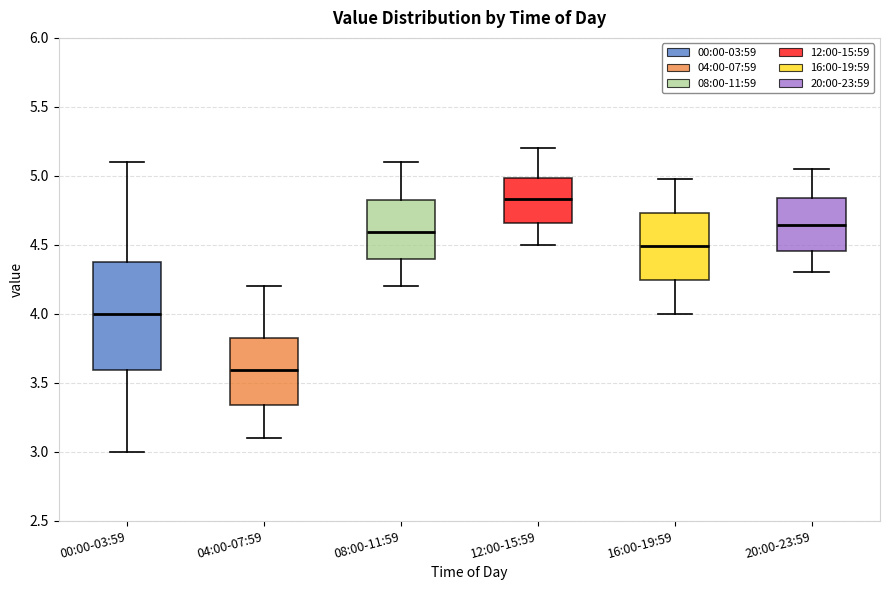

Reading left to right, transcribe this box plot: for each box, give where its median line is, the range the box spans, and where its two whiskers end, as read against the y-axis. The values are not printed on the chart, so give them approximately, as read against the axis.

00:00-03:59: median 4.00, box 3.60 to 4.40, whiskers 3.00 to 5.10
04:00-07:59: median 3.60, box 3.35 to 3.85, whiskers 3.10 to 4.20
08:00-11:59: median 4.60, box 4.40 to 4.85, whiskers 4.20 to 5.10
12:00-15:59: median 4.85, box 4.65 to 5.00, whiskers 4.50 to 5.20
16:00-19:59: median 4.50, box 4.25 to 4.75, whiskers 4.00 to 5.00
20:00-23:59: median 4.65, box 4.45 to 4.85, whiskers 4.30 to 5.05